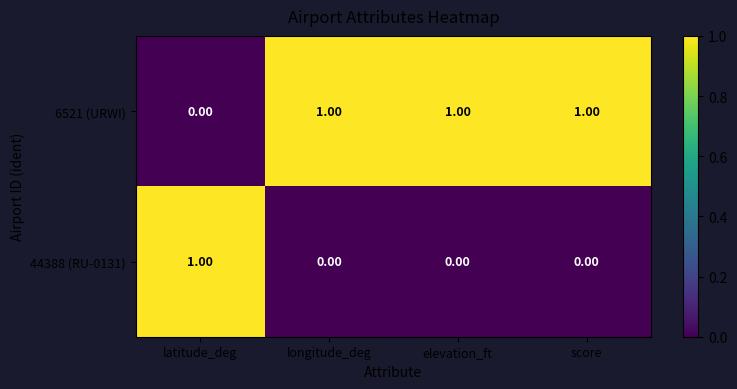

At how many categories does at least one series exceed 0?

4